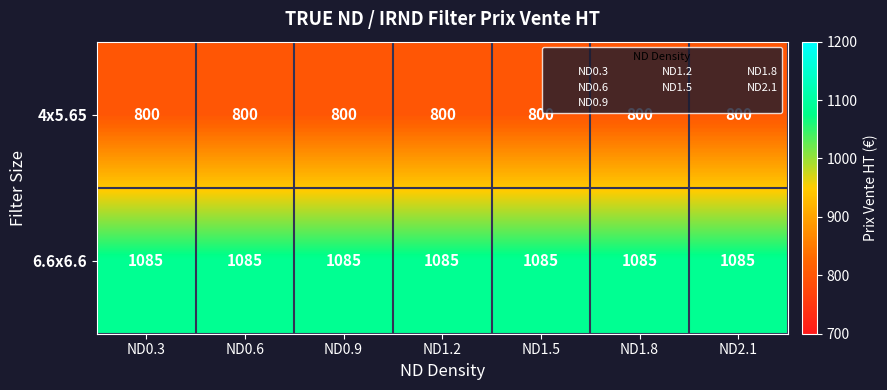

What is the minimum value for 6.6x6.6?

1085